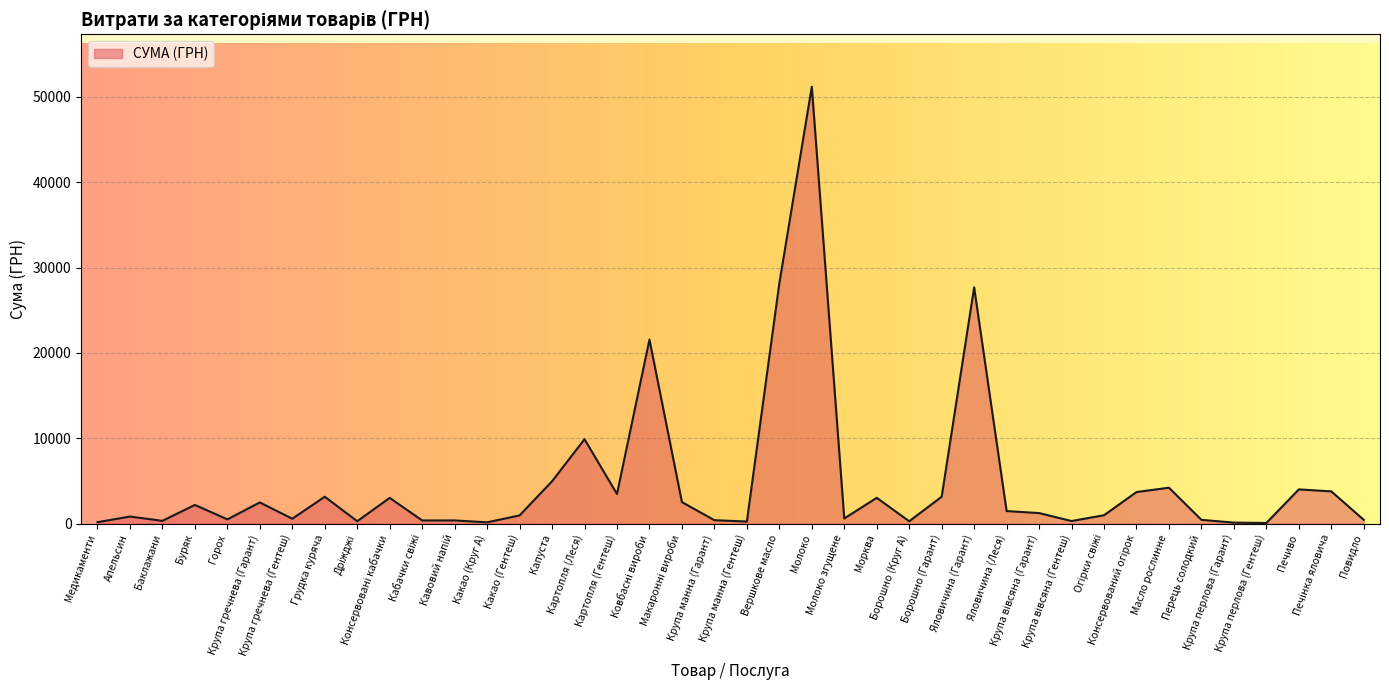

How many lines are shown in the chart?

1